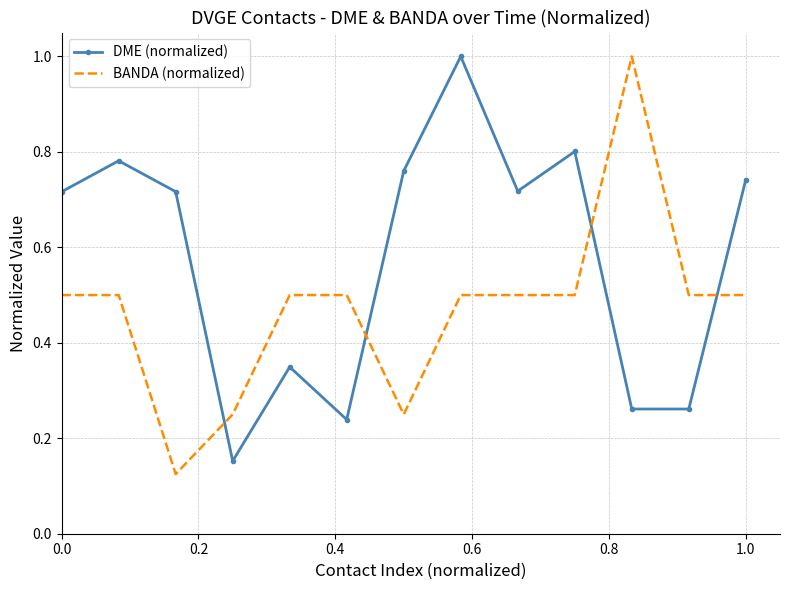

Which series has the largest total across all categories?

DME (normalized)